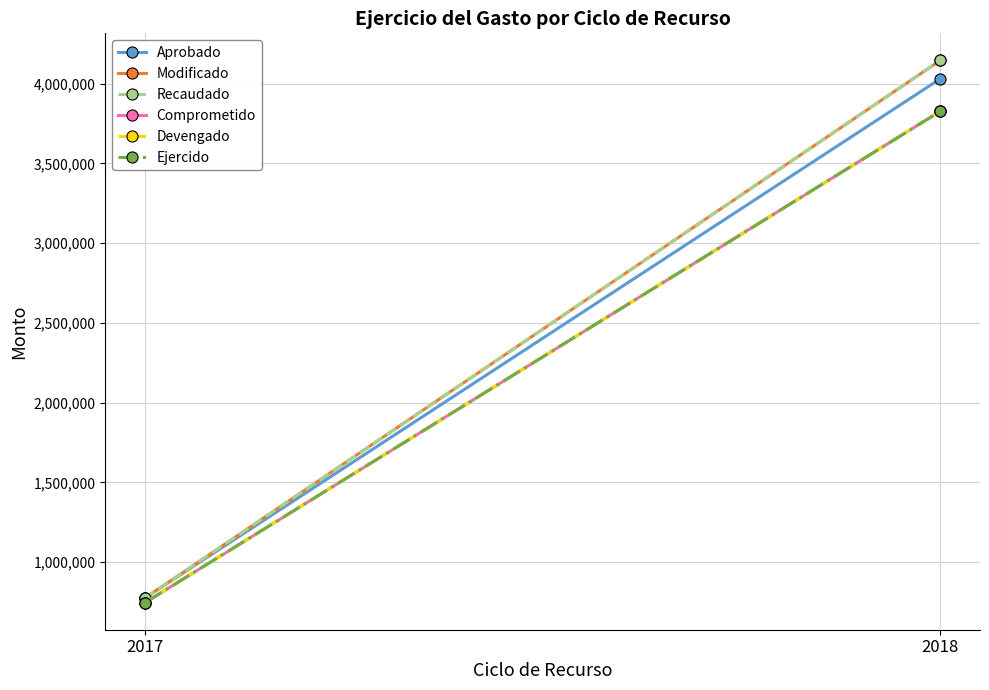

How many values in the Modificado series are below 4145252?

1